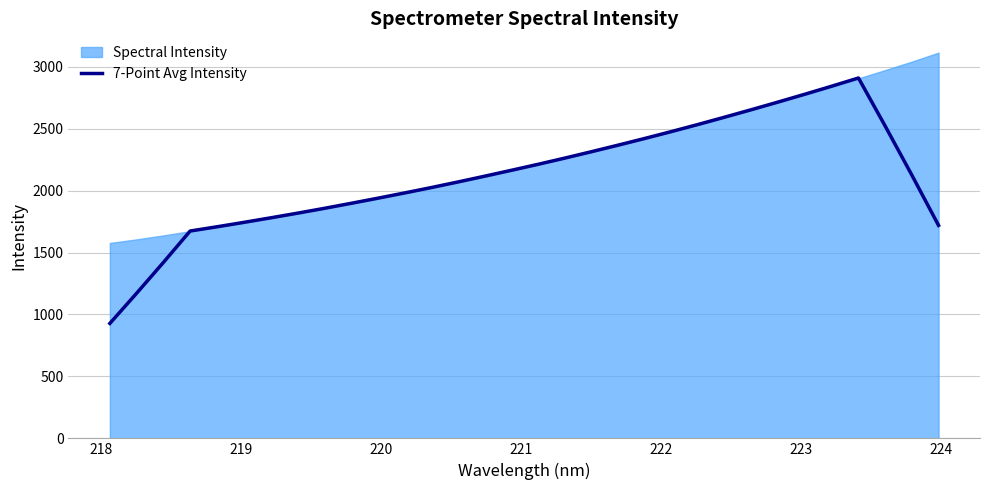

True or false: there are more than 0 points higher than both neighbors.

True